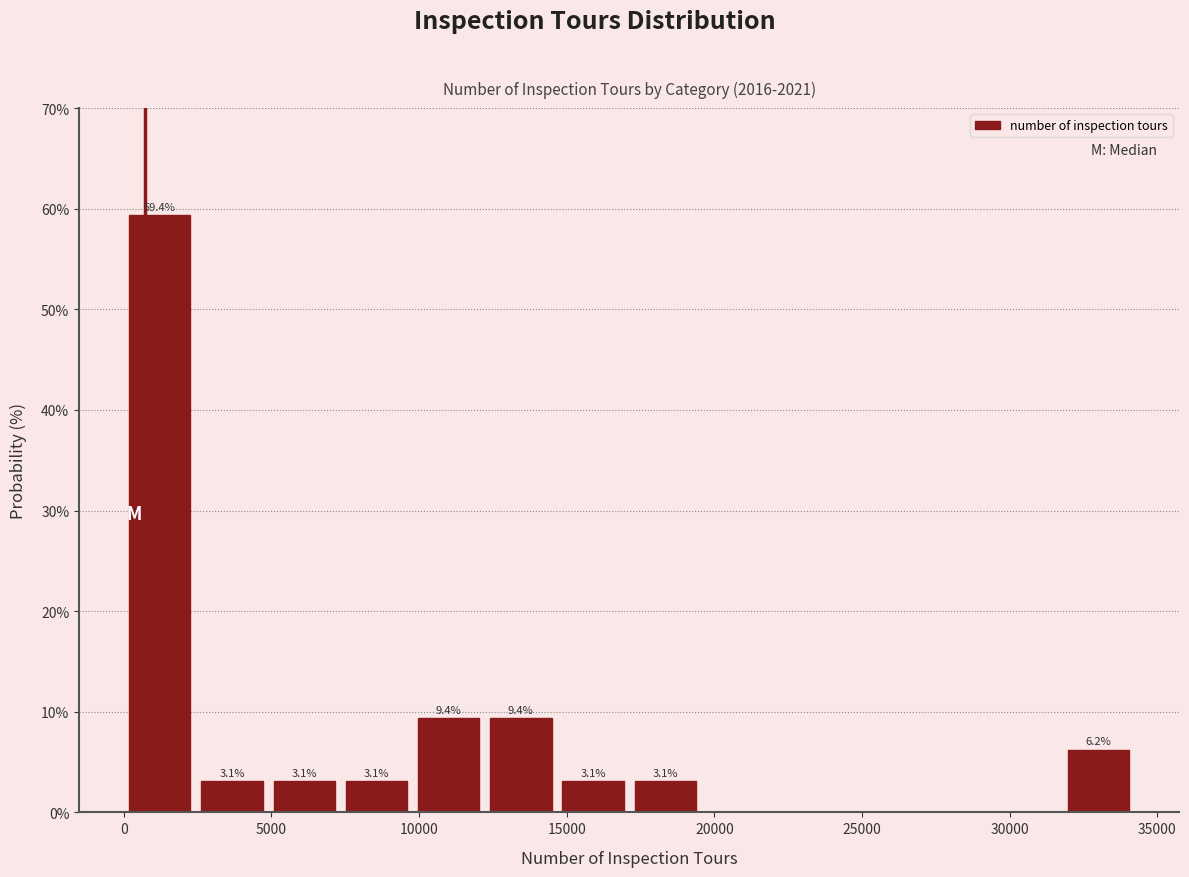

Which range on the x-axis has the tallest bar?

0 to 2500